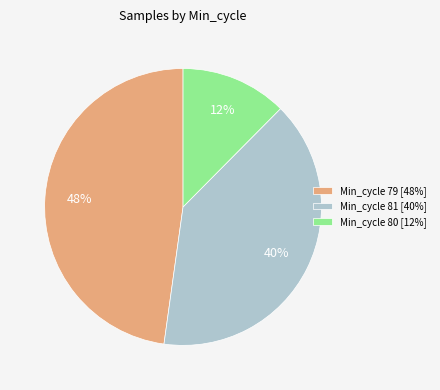

How many segments does this pie chart have?

3